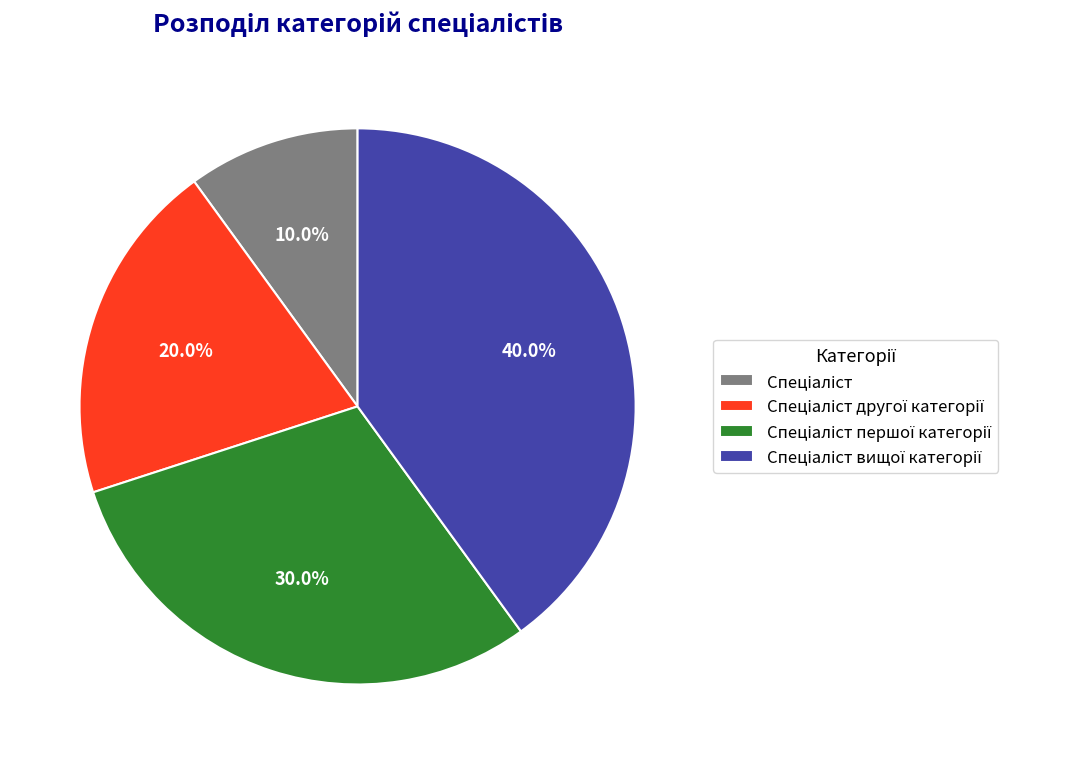

To the nearest percent, what is the difference between the largest and smallest slice percentages?

30%